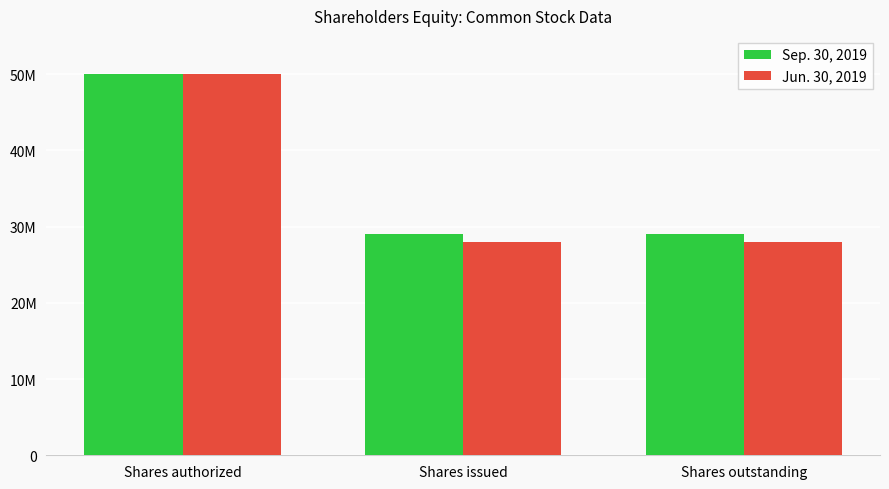

Reading left to right, list all the values displayed in this chart.

Sep. 30, 2019: 50000000	28981910	28981910
Jun. 30, 2019: 50000000	28027569	28027569